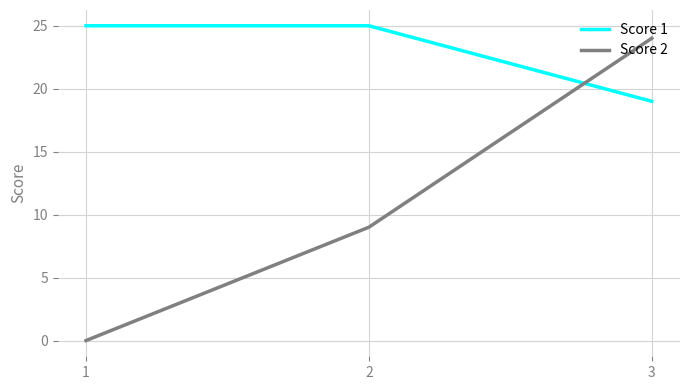

Is the value of Score 2 at 1 greater than the value of Score 1 at 3?

No